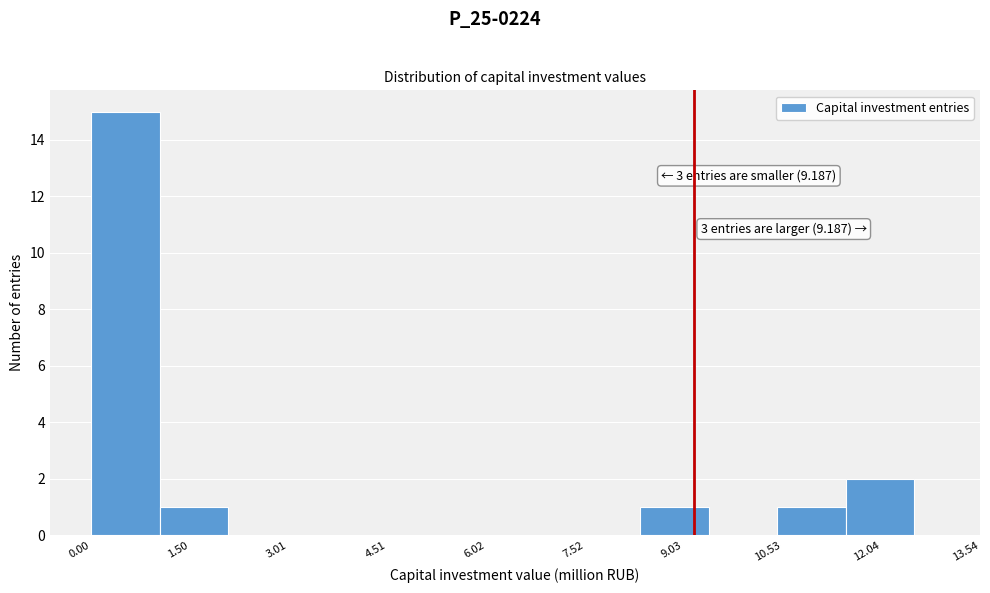

Over which range of the x-axis is the bar tallest?

0.0 to 1.0